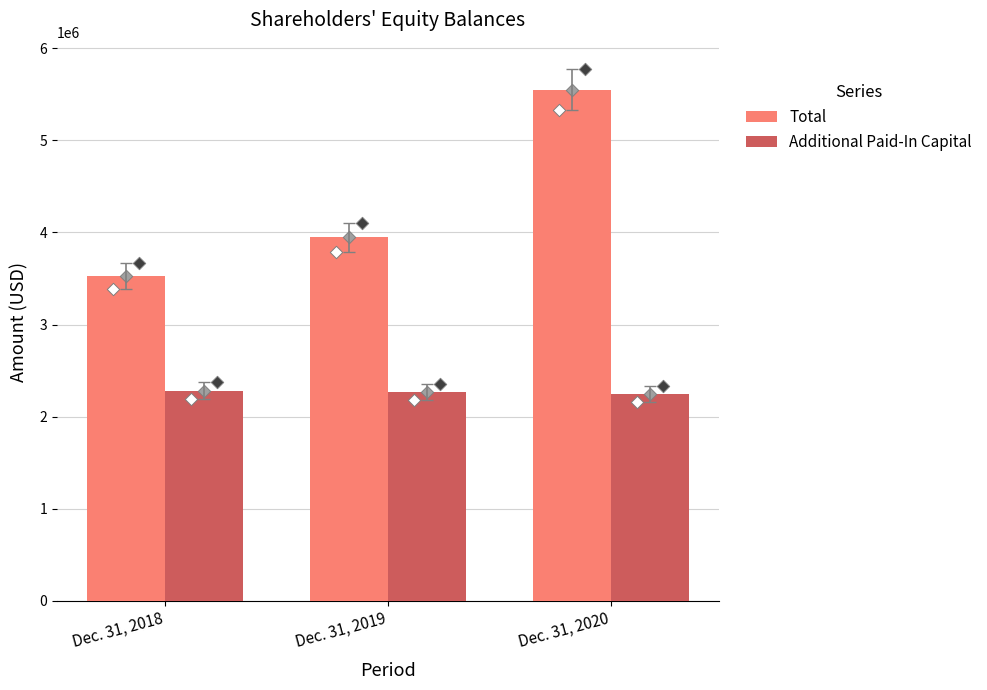

What is the total value across all series at Dec. 31, 2020?

7797668